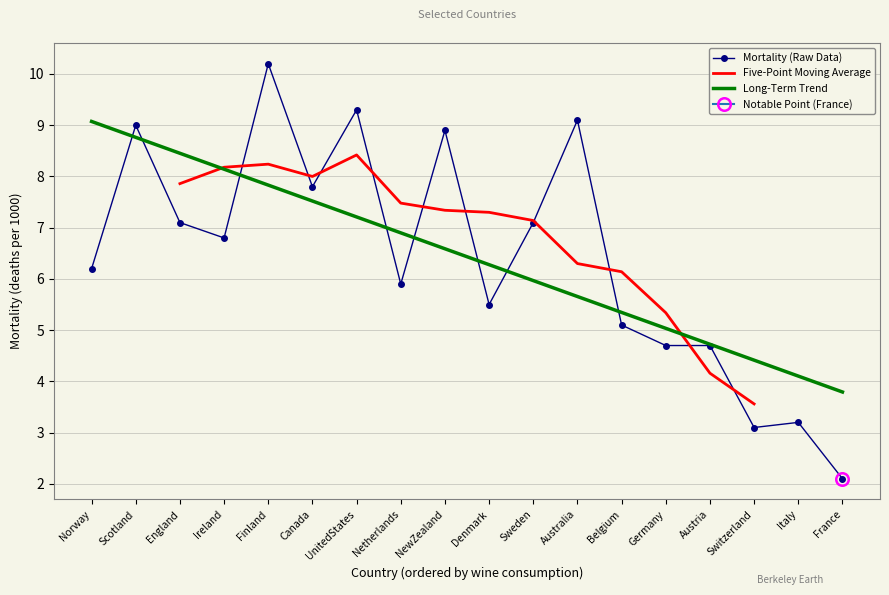

Which category has the lowest value in the Mortality (Raw Data) series?

France